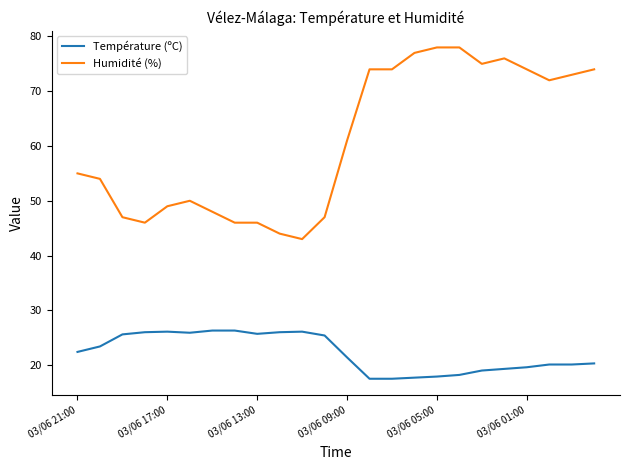

Which series has the largest total across all categories?

Humidité (%)